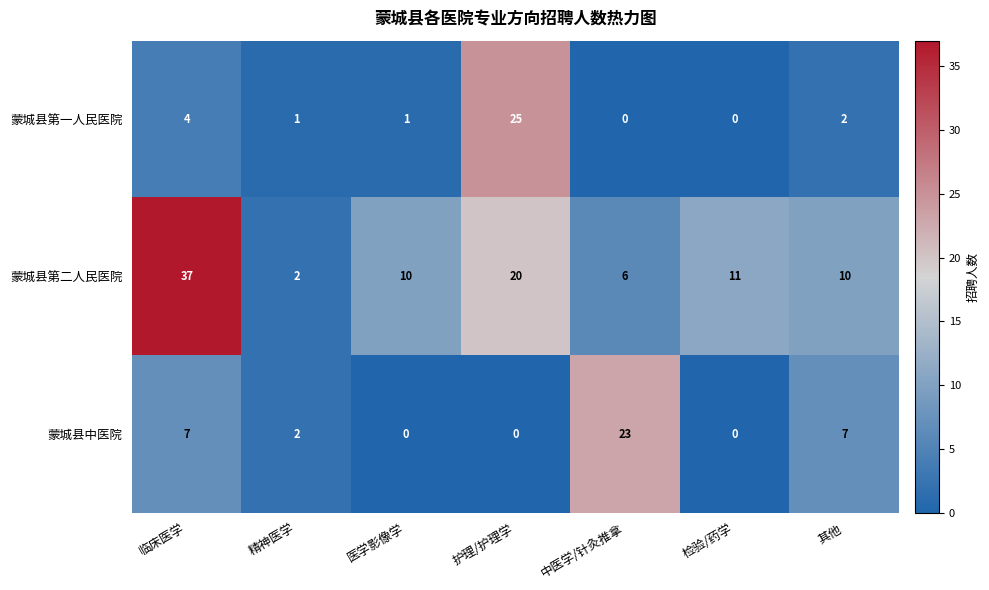

What is the total value across all series at 中医学/针灸推拿?

29